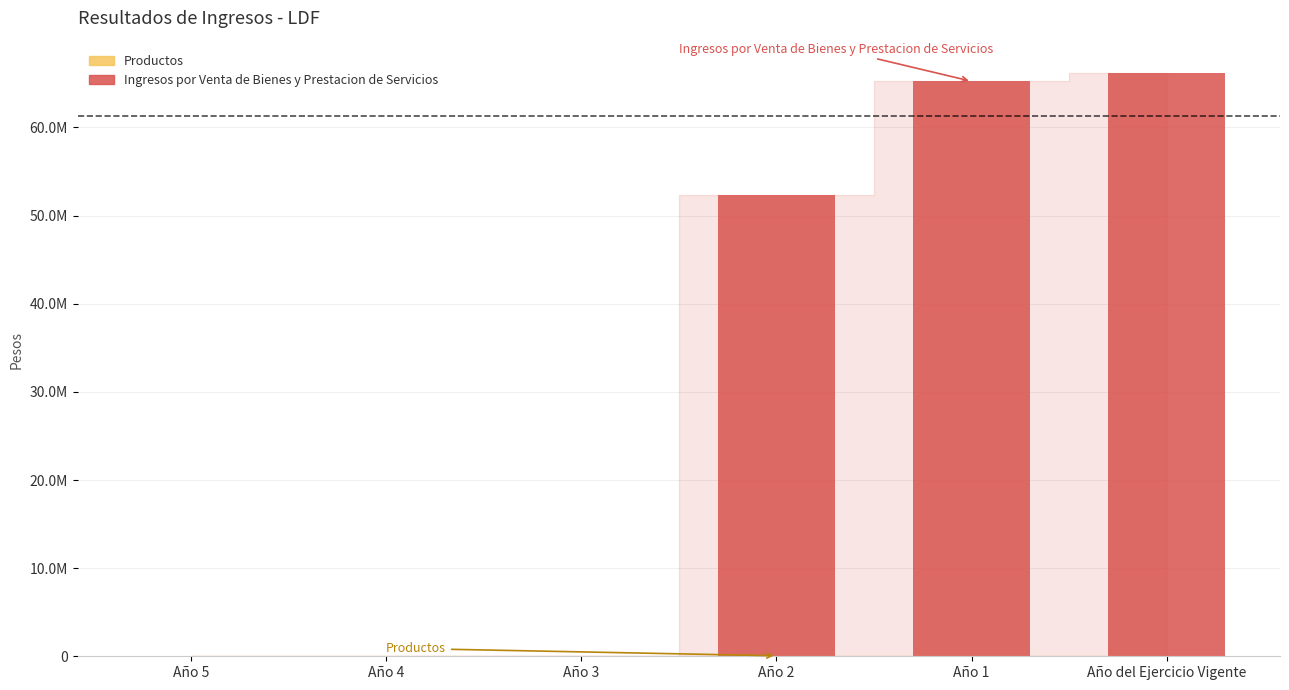

Does the chart contain stacked bars?

Yes